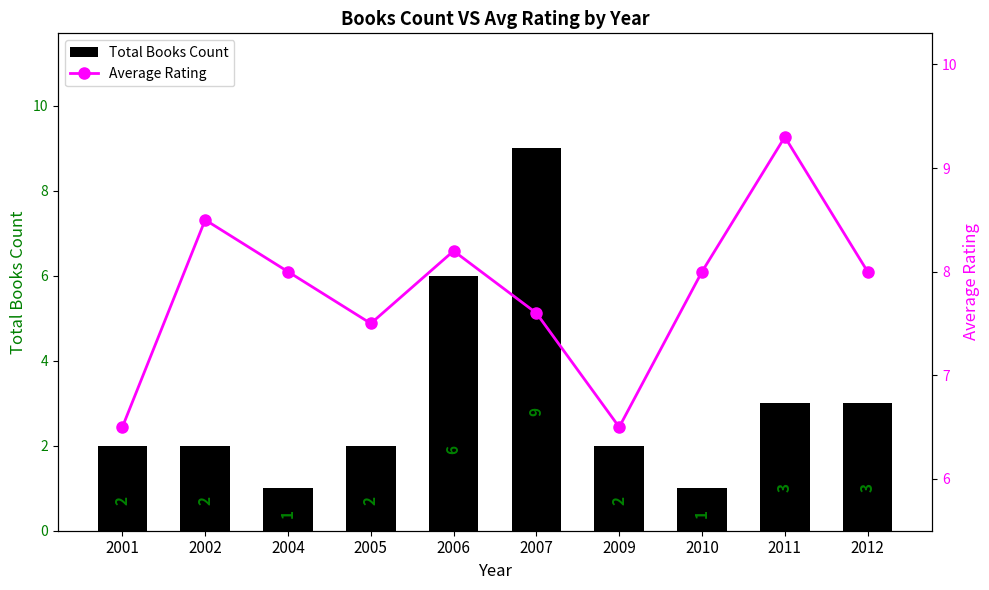

The Average Rating series shows 8.0 at 2010. True or false?

True